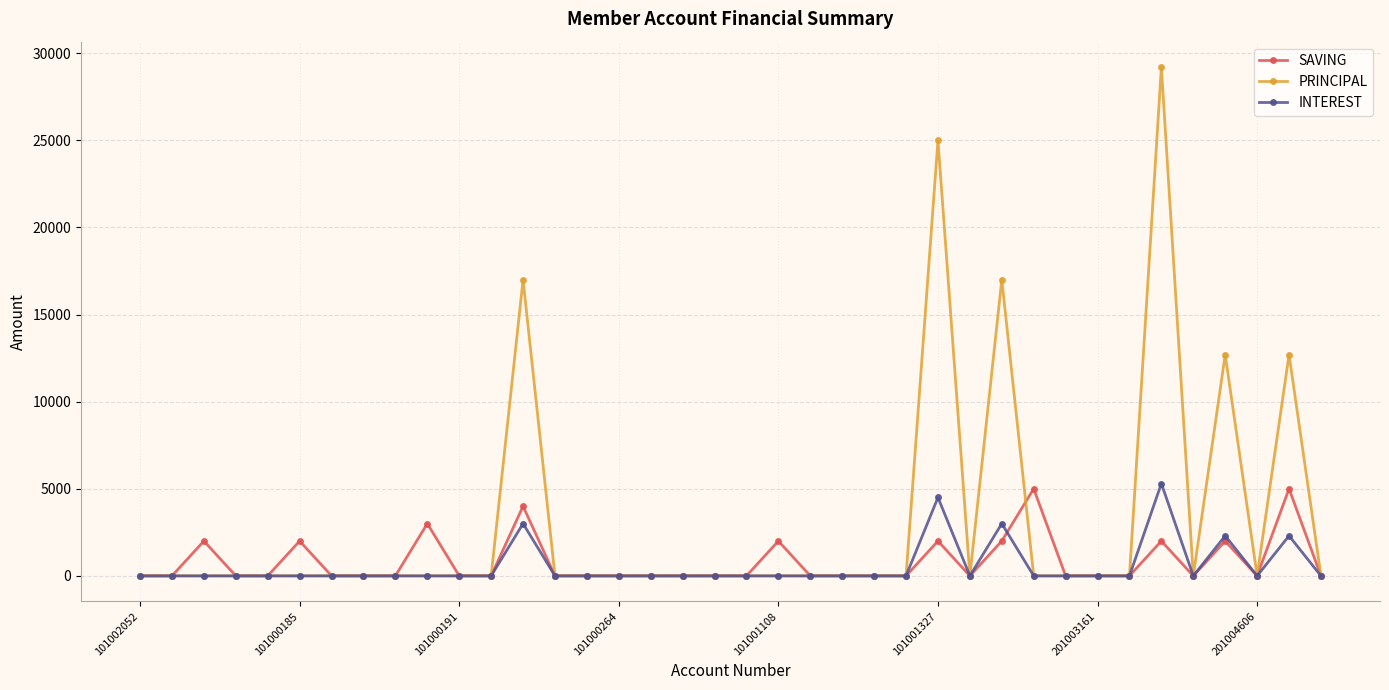

Which series has the largest total across all categories?

PRINCIPAL